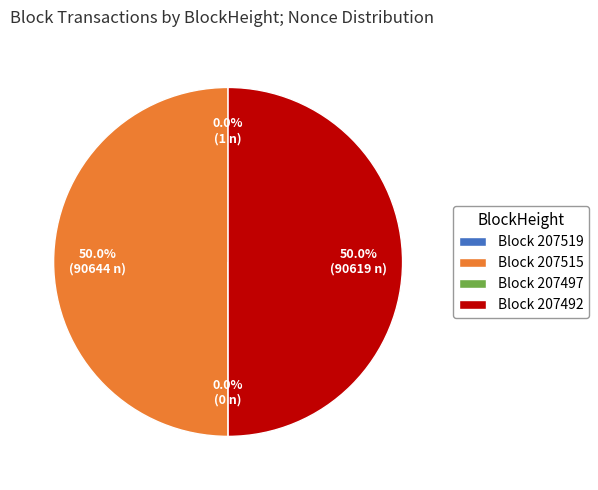

To the nearest percent, what is the difference between the largest and smallest slice percentages?

50%